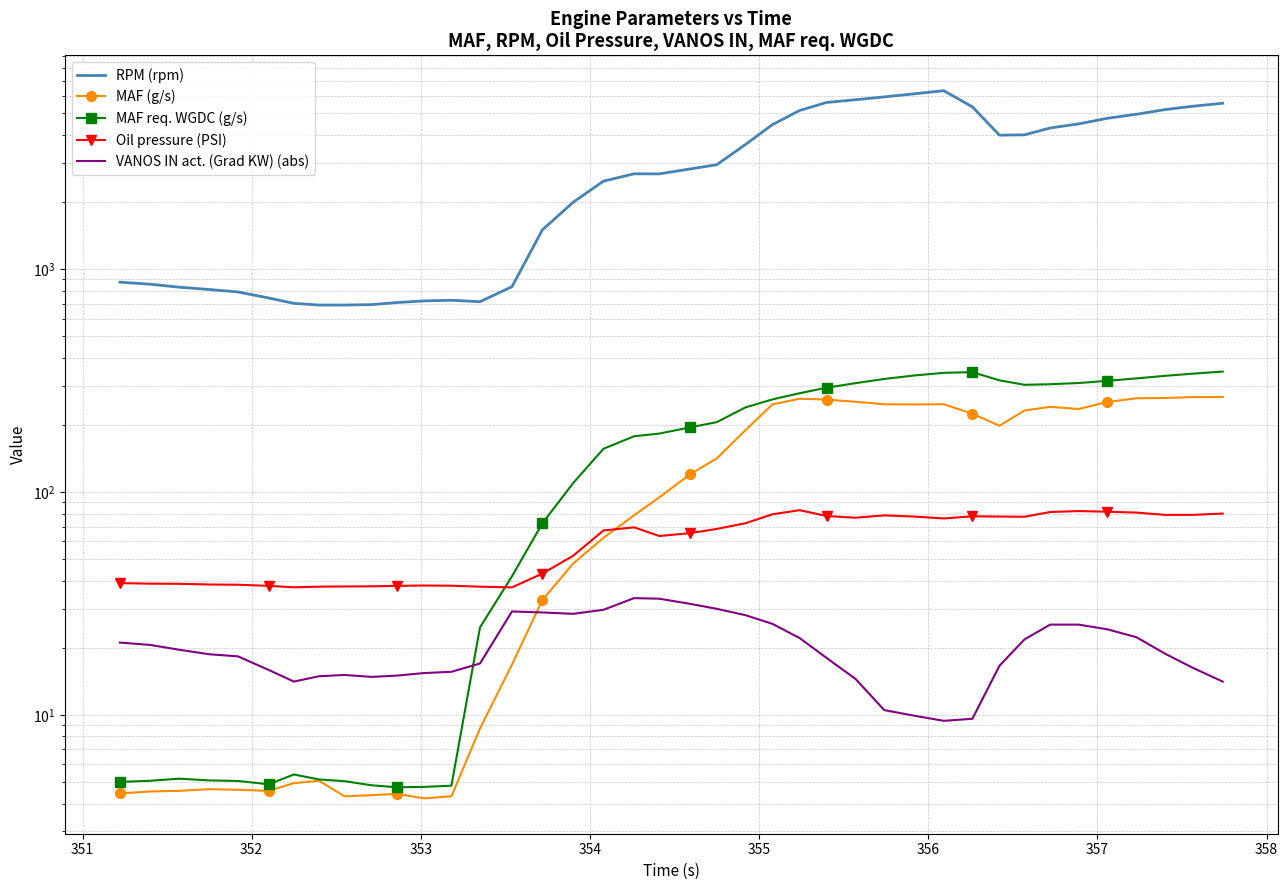

What is the average value of the VANOS IN act. (Grad KW) (abs) series?

20.3